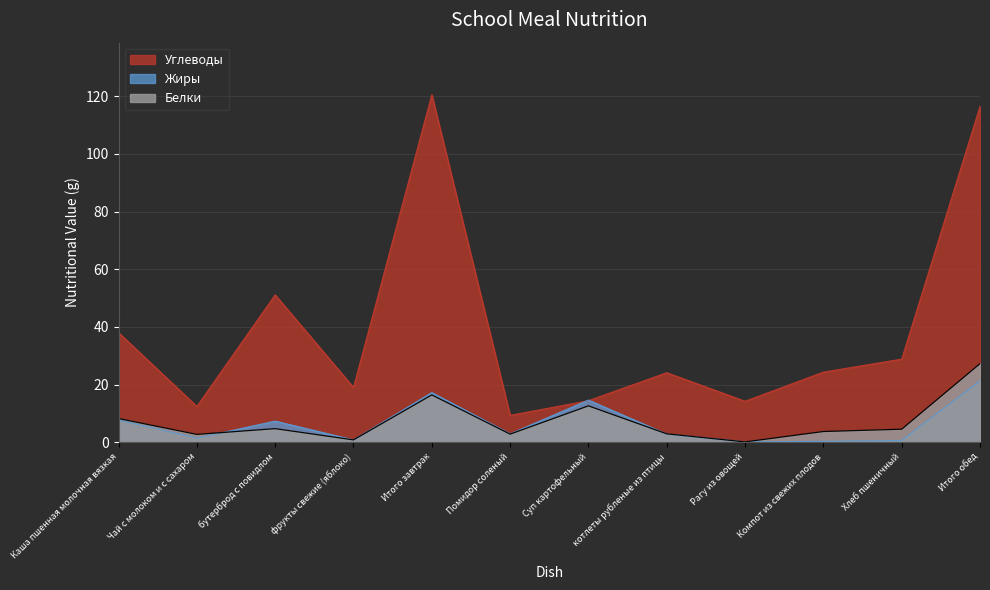

Reading left to right, list all the values displayed in this chart.

Белки: Каша пшенная молочная вязкая=8.2	Чай с молоком и с сахаром=2.7	бутерброд с повидлом=4.7	фрукты свежие (яблоко)=0.8	Итого завтрак=16.4	Помидор соленый=2.8	Суп картофельный=12.6	котлеты рубленые из птицы=2.9	Рагу из овощей=0.1	Компот из свежих плодов=3.7	Хлеб пшеничный=4.5	Итого обед=27.2
Жиры: Каша пшенная молочная вязкая=7.7	Чай с молоком и с сахаром=1.4	бутерброд с повидлом=7.3	фрукты свежие (яблоко)=0.8	Итого завтрак=17.2	Помидор соленый=2.9	Суп картофельный=14.6	котлеты рубленые из птицы=2.8	Рагу из овощей=0.1	Компот из свежих плодов=0.3	Хлеб пшеничный=0.6	Итого обед=21.3
Углеводы: Каша пшенная молочная вязкая=38.0	Чай с молоком и с сахаром=12.4	бутерброд с повидлом=51.1	фрукты свежие (яблоко)=19.0	Итого завтрак=120.5	Помидор соленый=9.3	Суп картофельный=14.4	котлеты рубленые из птицы=24.1	Рагу из овощей=14.2	Компот из свежих плодов=24.3	Хлеб пшеничный=28.8	Итого обед=116.5